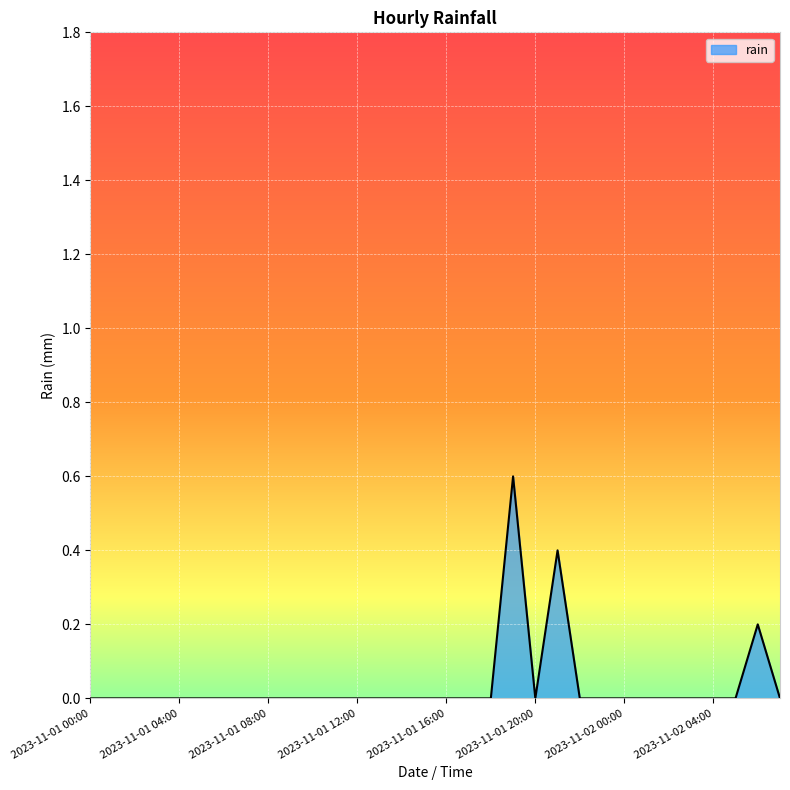

How many lines are shown in the chart?

1